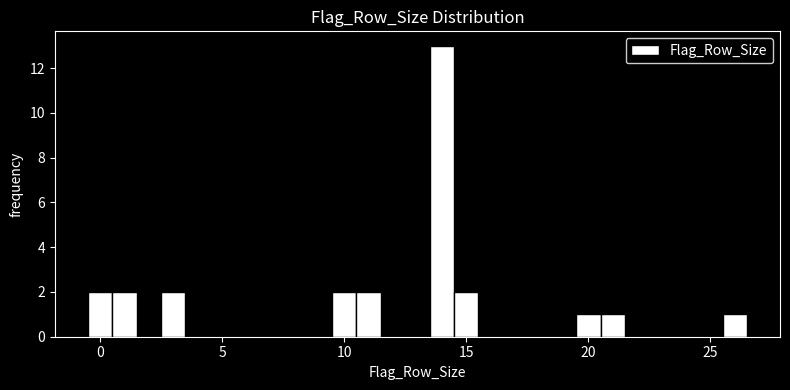

Around what value on the x-axis is the tallest bar? Give the approximate position of its centre, as read against the axis.

14.0